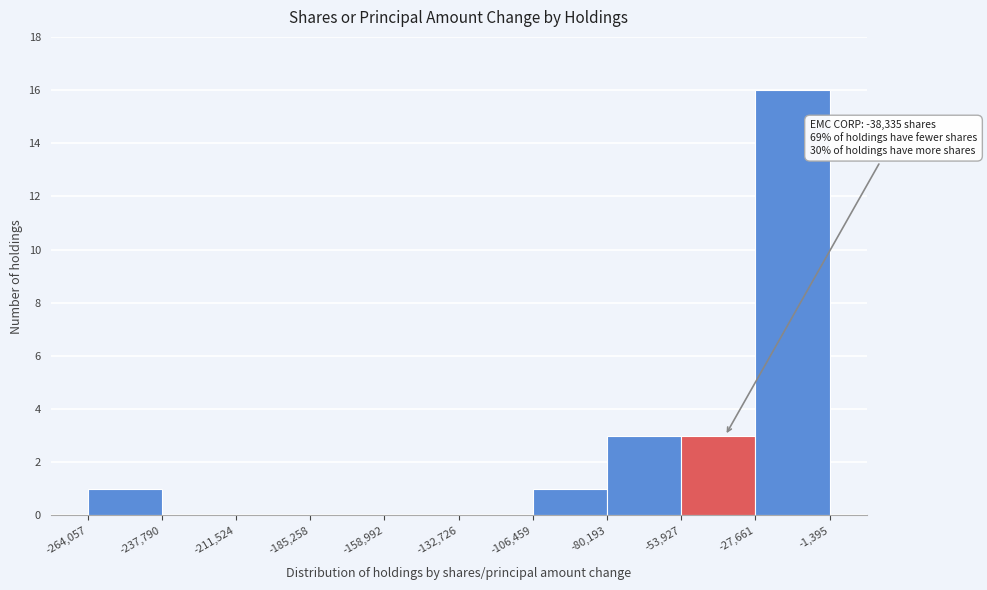

Which range on the x-axis has the tallest bar?

-27,661 to -1,395